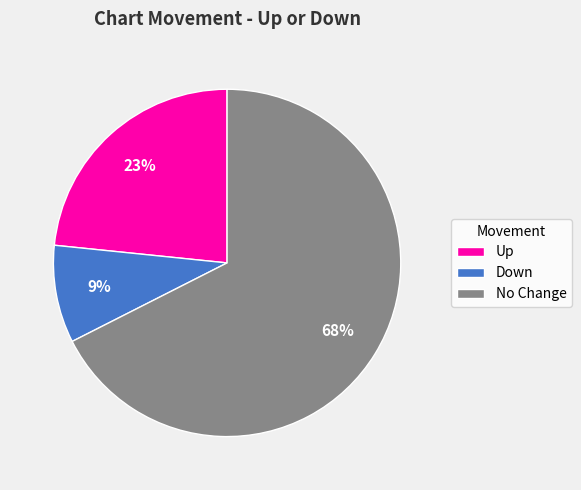

To the nearest percent, what percentage of the pie is No Change?

68%